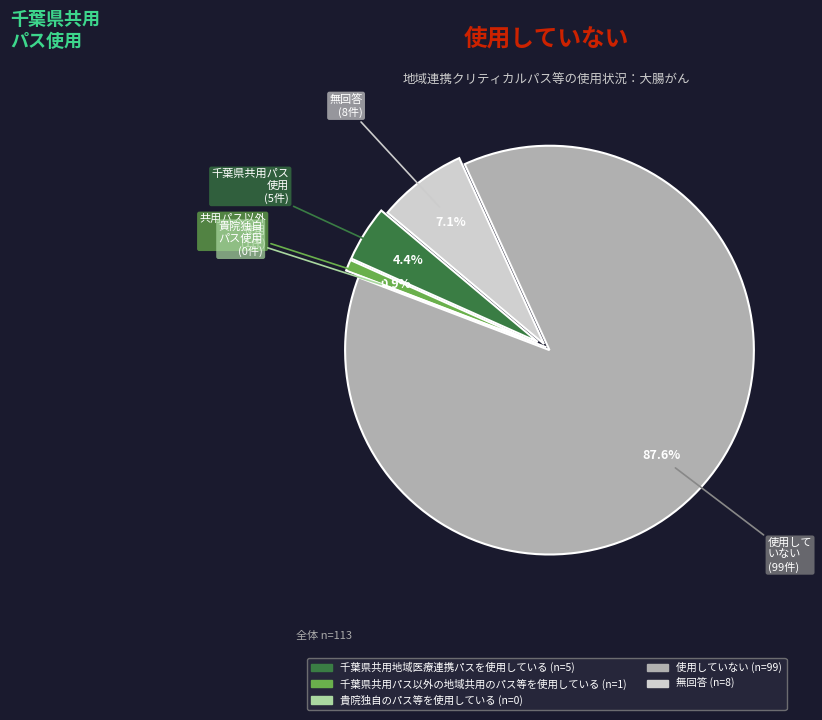

Between 千葉県共用パス以外の地域共用のパス等を使用している and 千葉県共用地域医療連携パスを使用している, which is larger?

千葉県共用地域医療連携パスを使用している